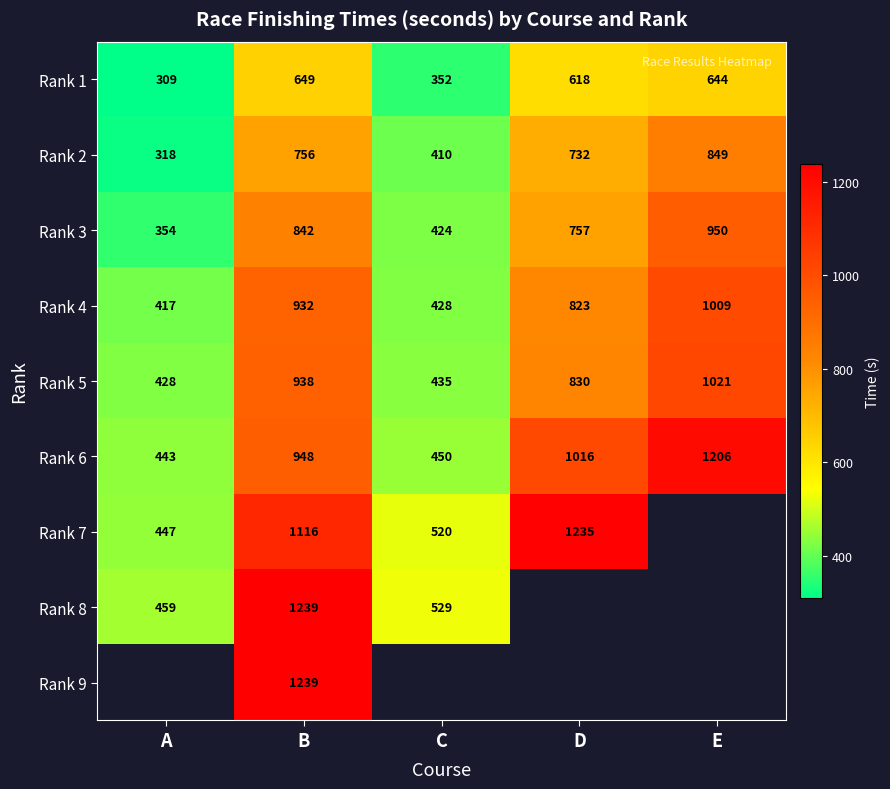

What is the difference between the maximum and minimum values in the Rank 3 series?

596